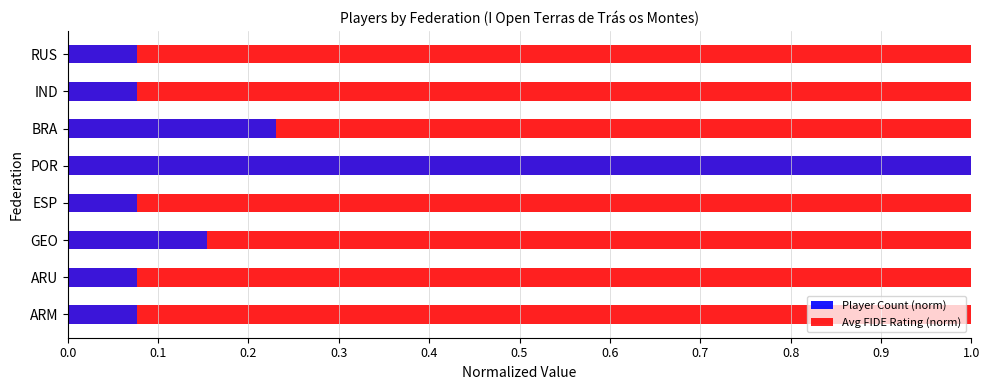

Is the value of Player Count (norm) at GEO greater than the value of Avg FIDE Rating (norm) at ARM?

No